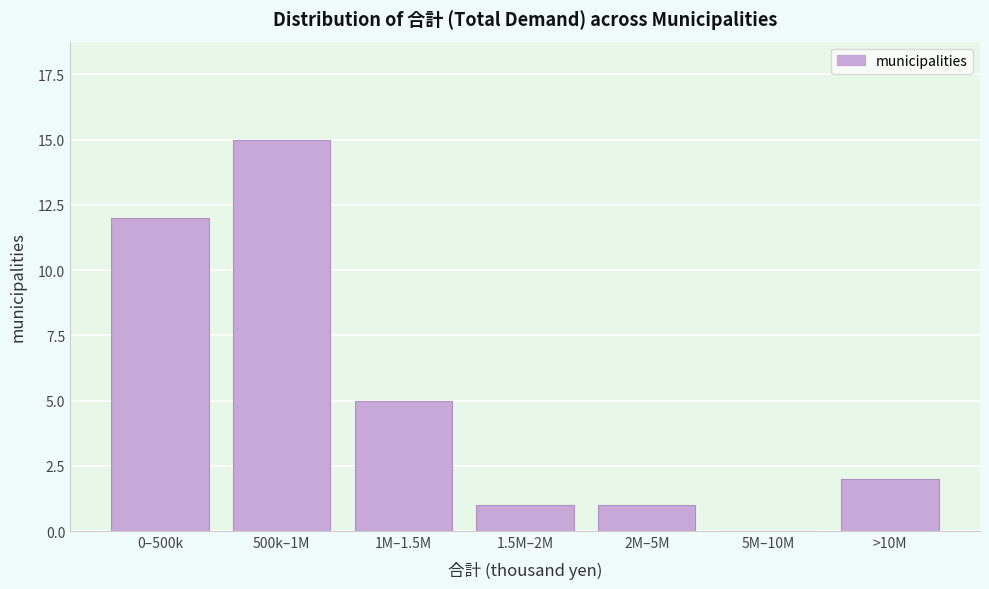

Reading left to right, extract all data points from this chart.

0–500k=12	500k–1M=15	1M–1.5M=5	1.5M–2M=1	2M–5M=1	5M–10M=0	>10M=2